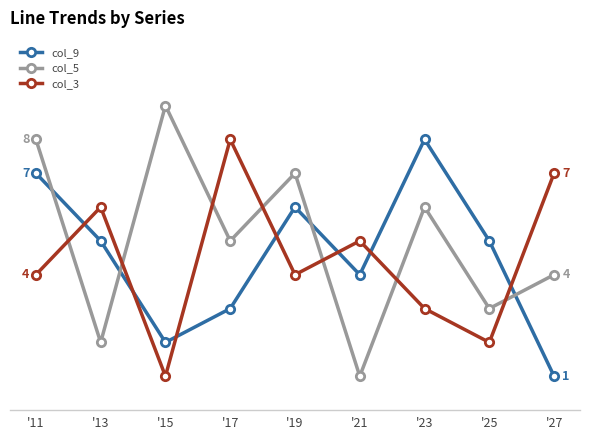

Does the chart have visible grid lines?

No